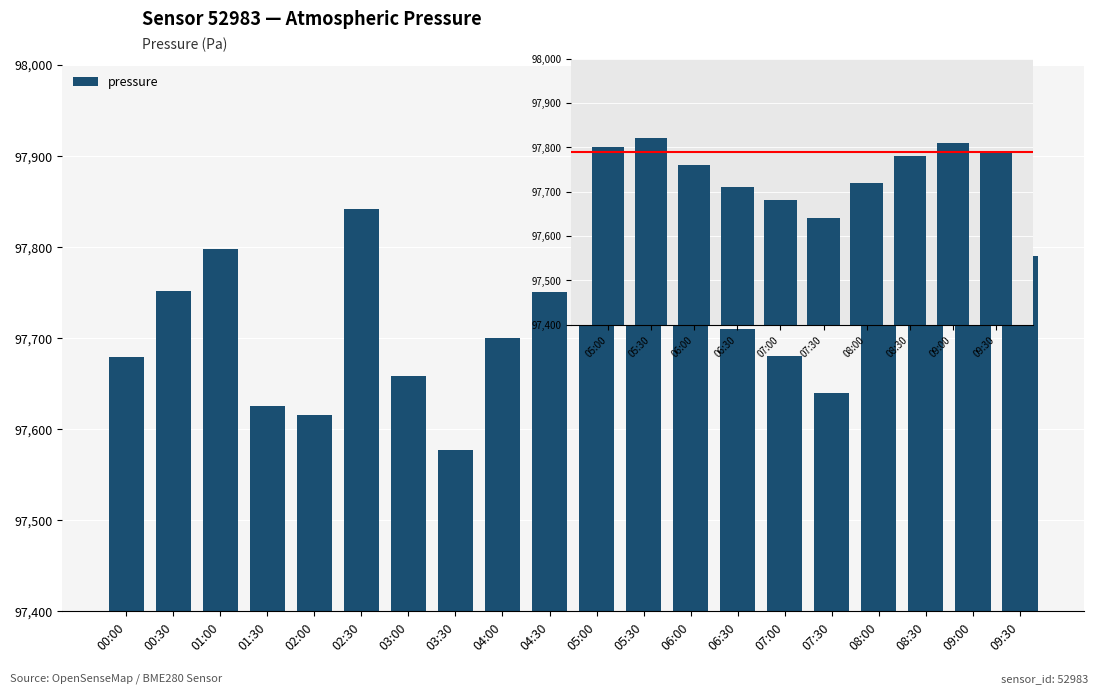

Read the value at 09:30.

97790.0